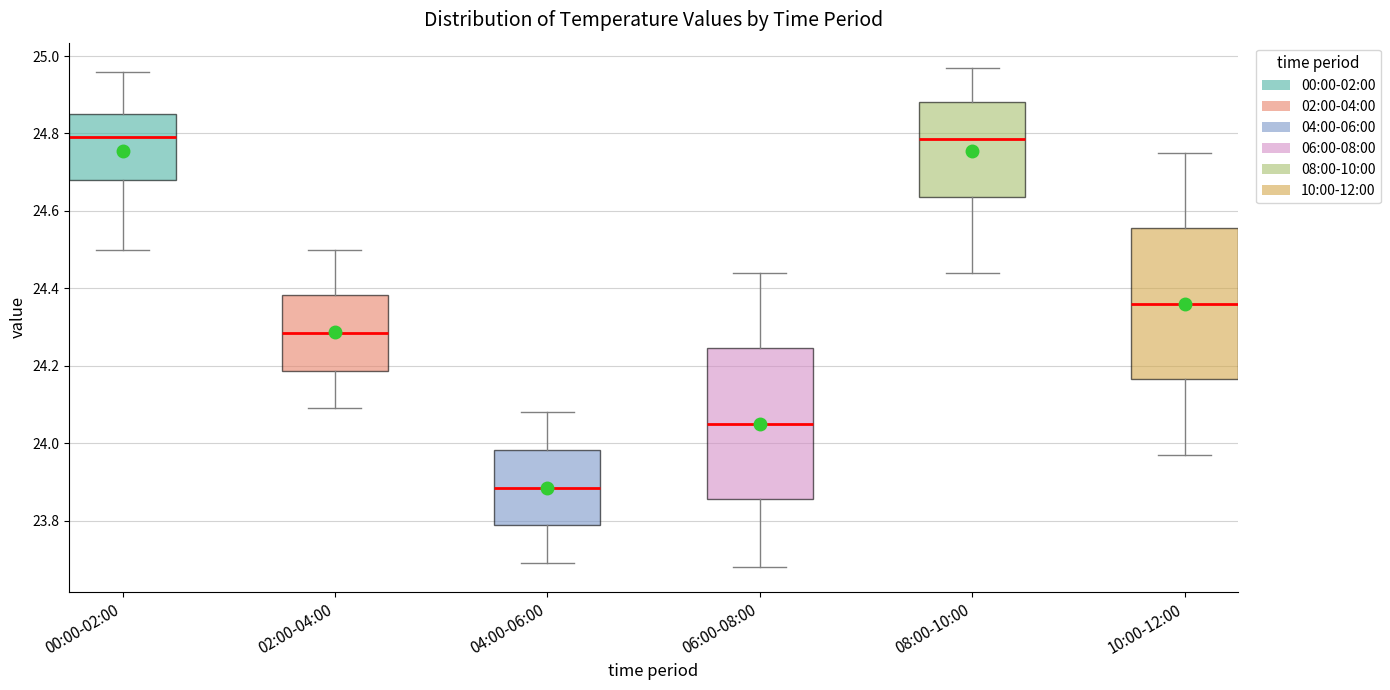

Reading left to right, transcribe this box plot: for each box, give where its median line is, the range the box spans, and where its two whiskers end, as read against the y-axis. The values are not printed on the chart, so give them approximately, as read against the axis.

00:00-02:00: median 24.80, box 24.68 to 24.86, whiskers 24.50 to 24.96
02:00-04:00: median 24.28, box 24.18 to 24.38, whiskers 24.10 to 24.50
04:00-06:00: median 23.88, box 23.78 to 23.98, whiskers 23.70 to 24.08
06:00-08:00: median 24.06, box 23.86 to 24.24, whiskers 23.68 to 24.44
08:00-10:00: median 24.78, box 24.64 to 24.88, whiskers 24.44 to 24.98
10:00-12:00: median 24.36, box 24.16 to 24.56, whiskers 23.98 to 24.76